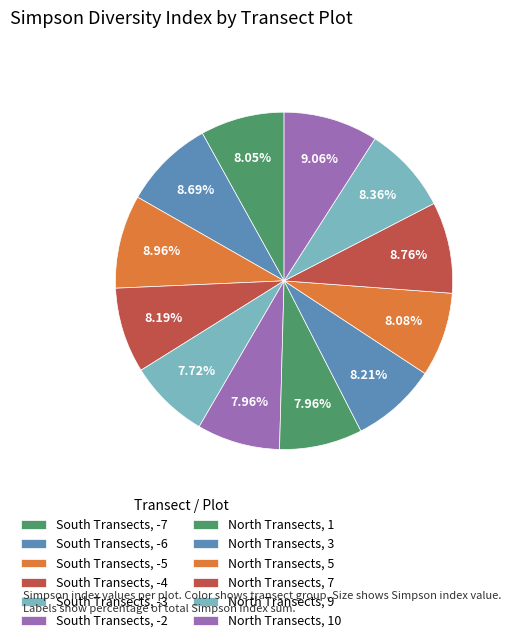

To the nearest percent, what is the difference between the largest and smallest slice percentages?

1%